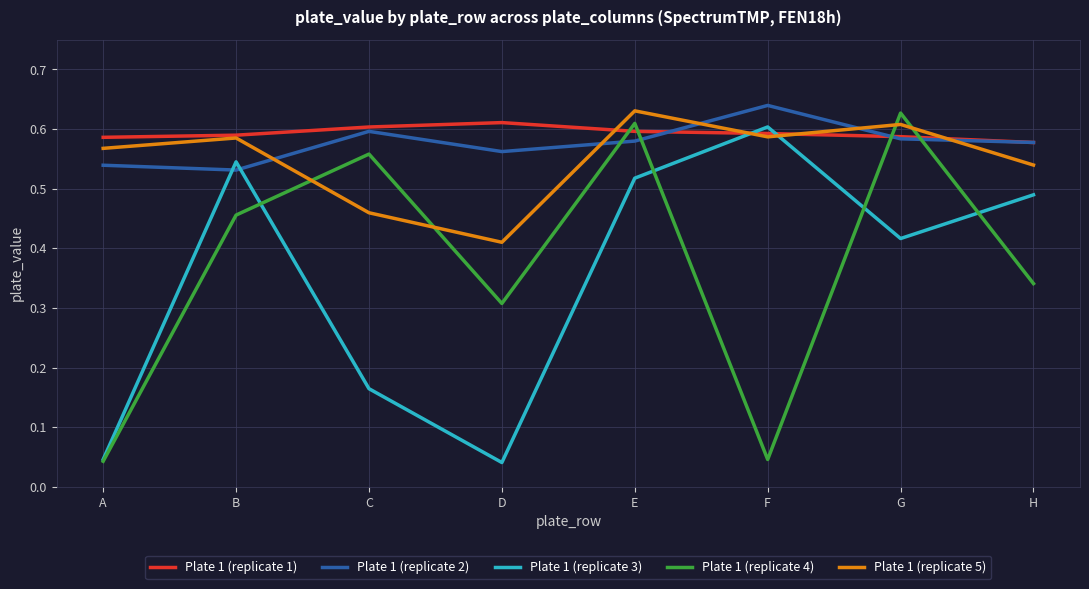

At which category is the sum across all series the highest?

E